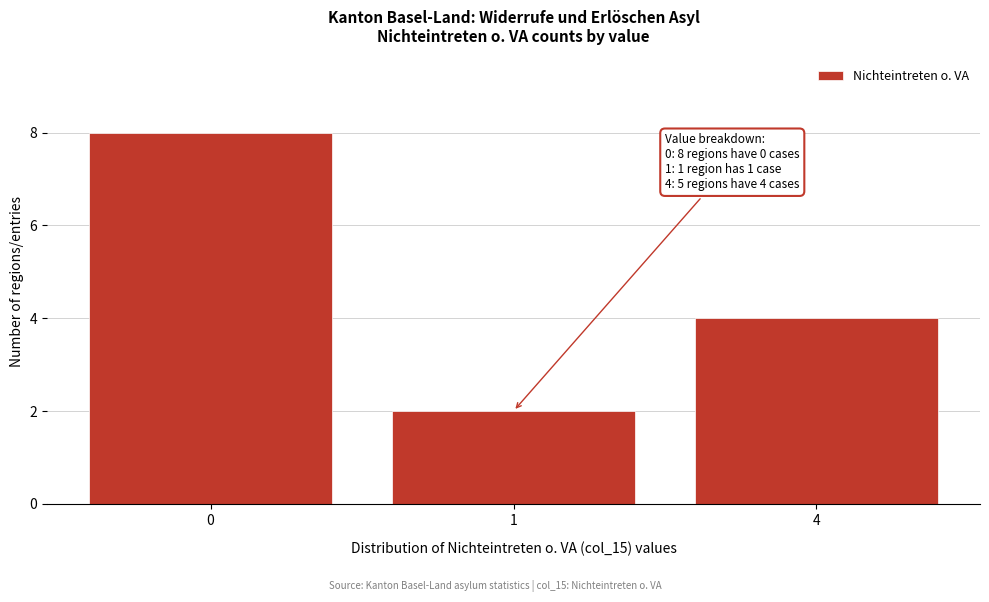

Reading left to right, what are all the values shown in this chart?

0=8	1=2	4=4